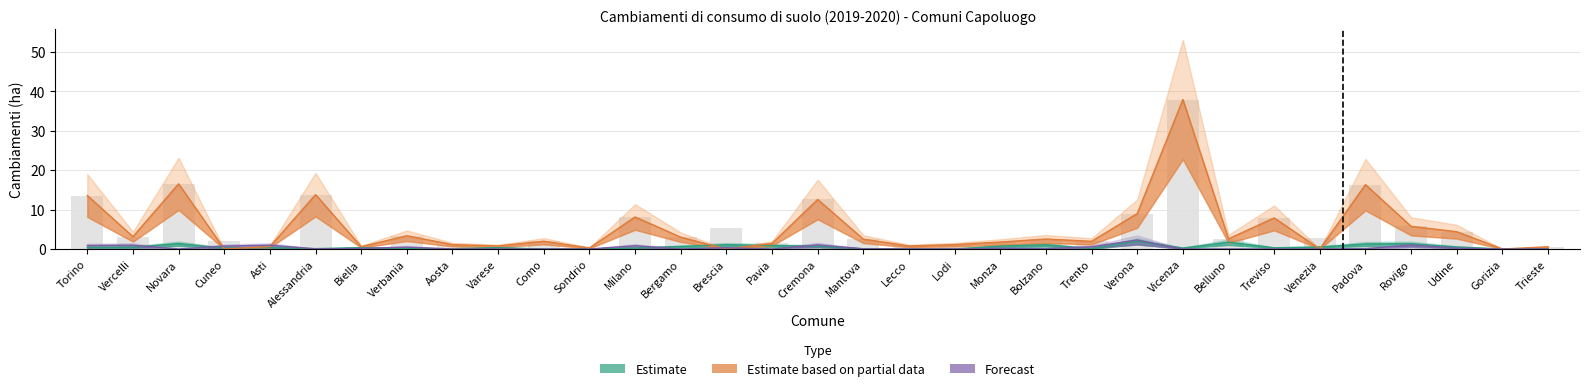

What is the total value across all series at Como?

2.0